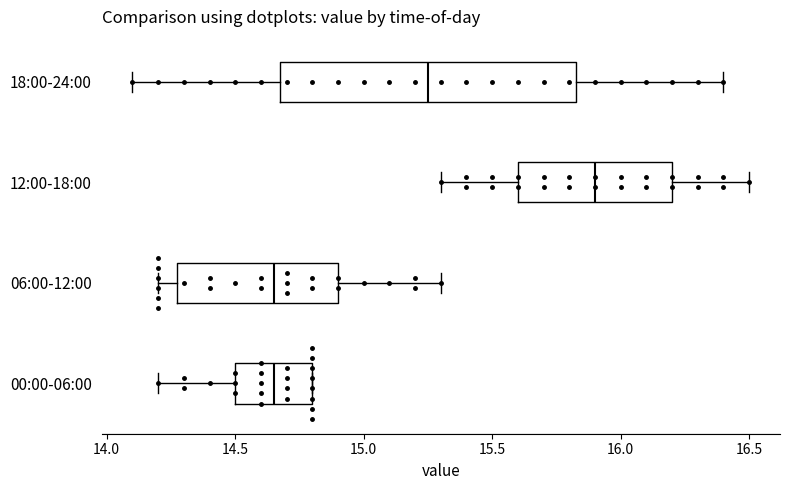

Comparing the boxes themselves (not the whiskers), which one is the widest?

18:00-24:00